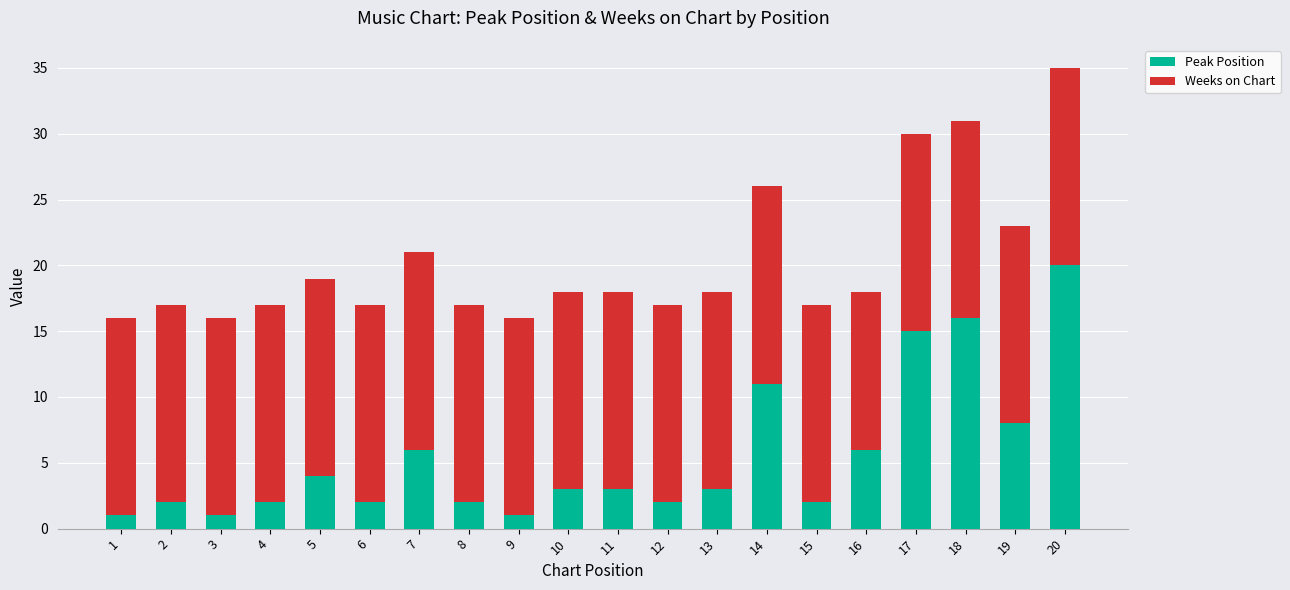

At which category is the sum across all series the highest?

20